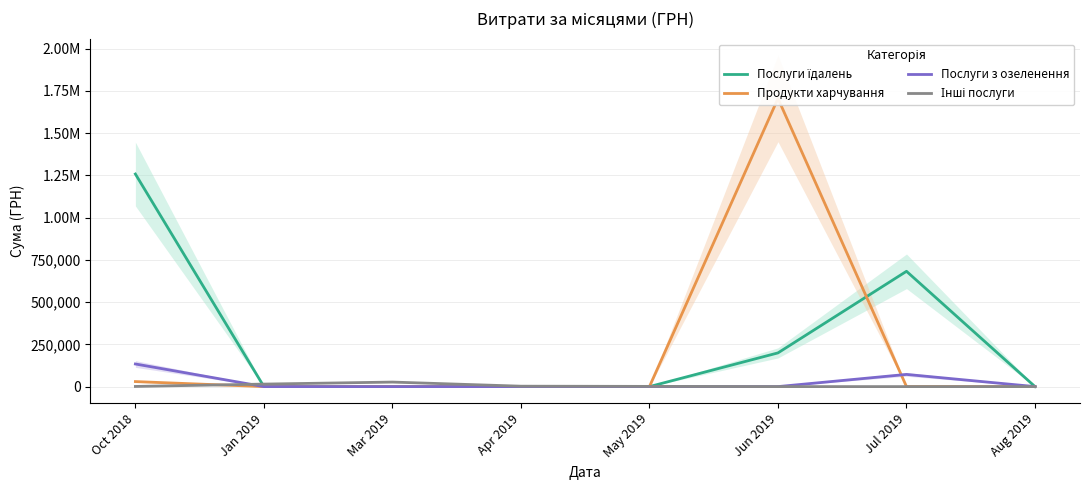

How many categories are shown in the chart?

8